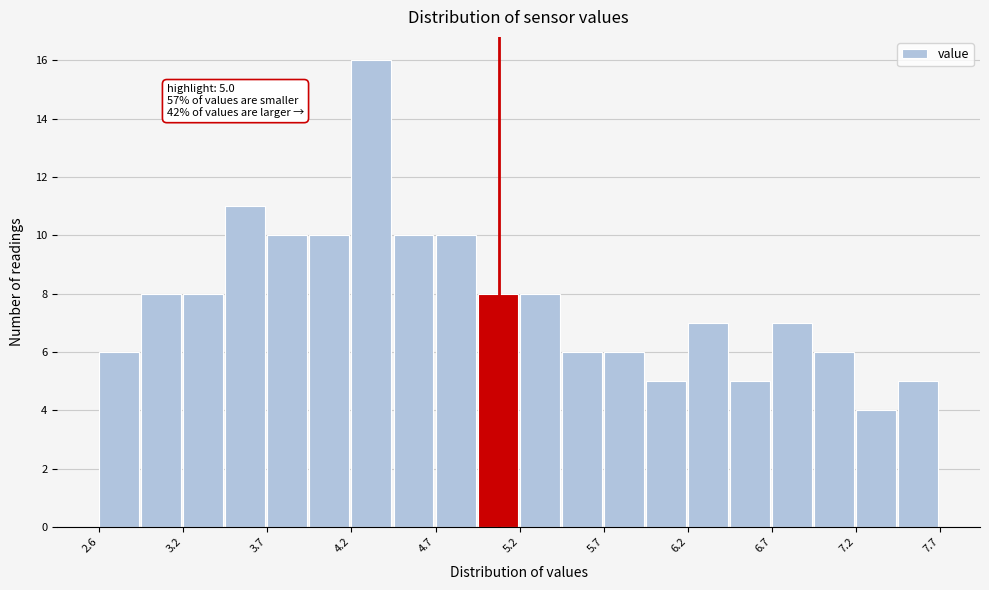

Around what value on the x-axis is the tallest bar? Give the approximate position of its centre, as read against the axis.

4.3